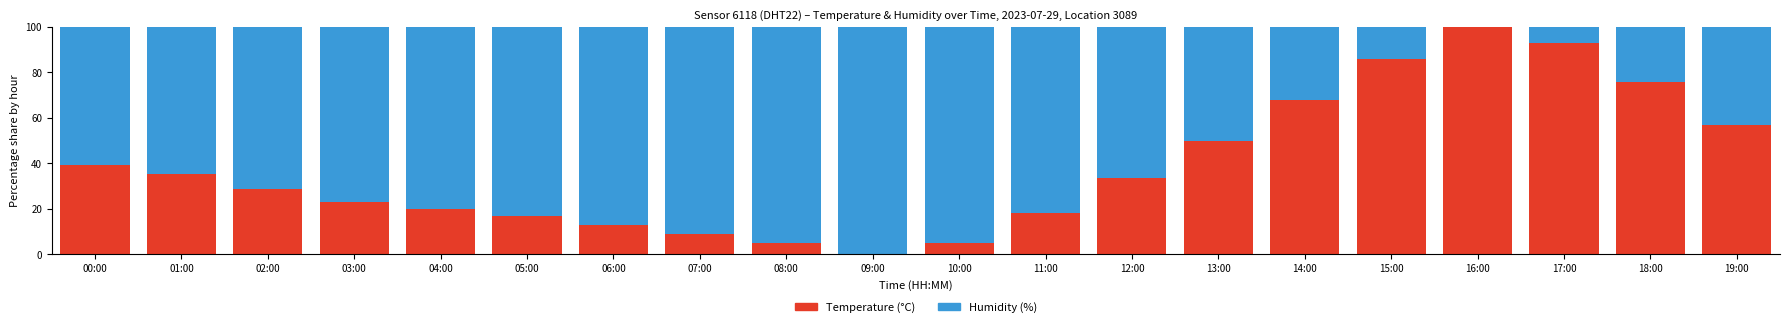

What is the total value across all series at 10:00?

100.0